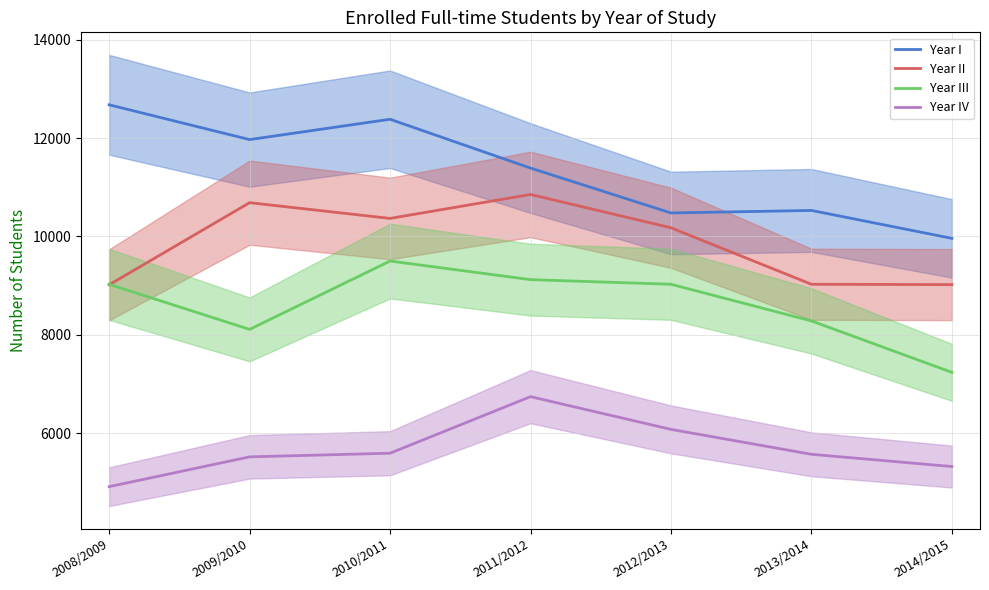

True or false: Year I and Year II cross at least once.

False